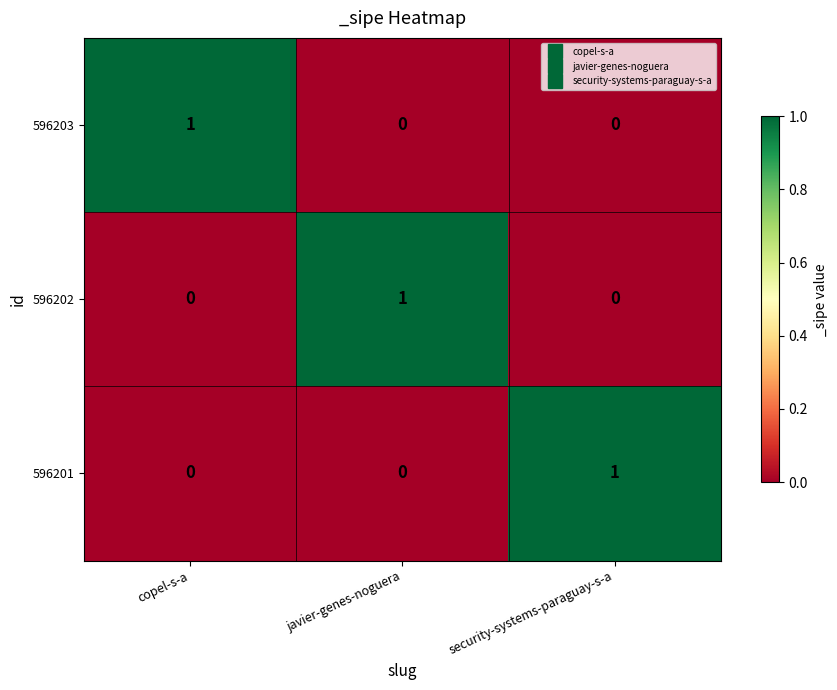

Count the 596203 values in the range 0 to 1.

3